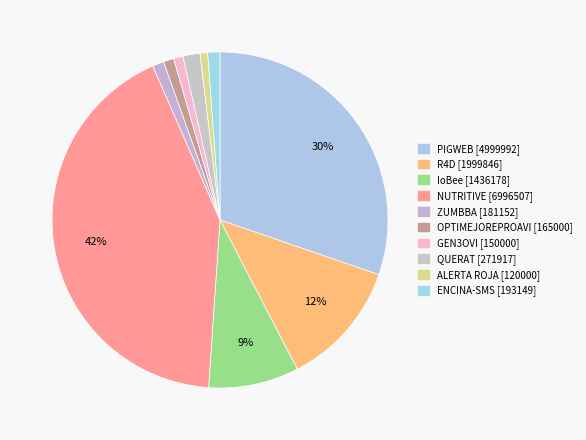

Between QUERAT [271917] and OPTIMEJOREPROAVI [165000], which is larger?

QUERAT [271917]